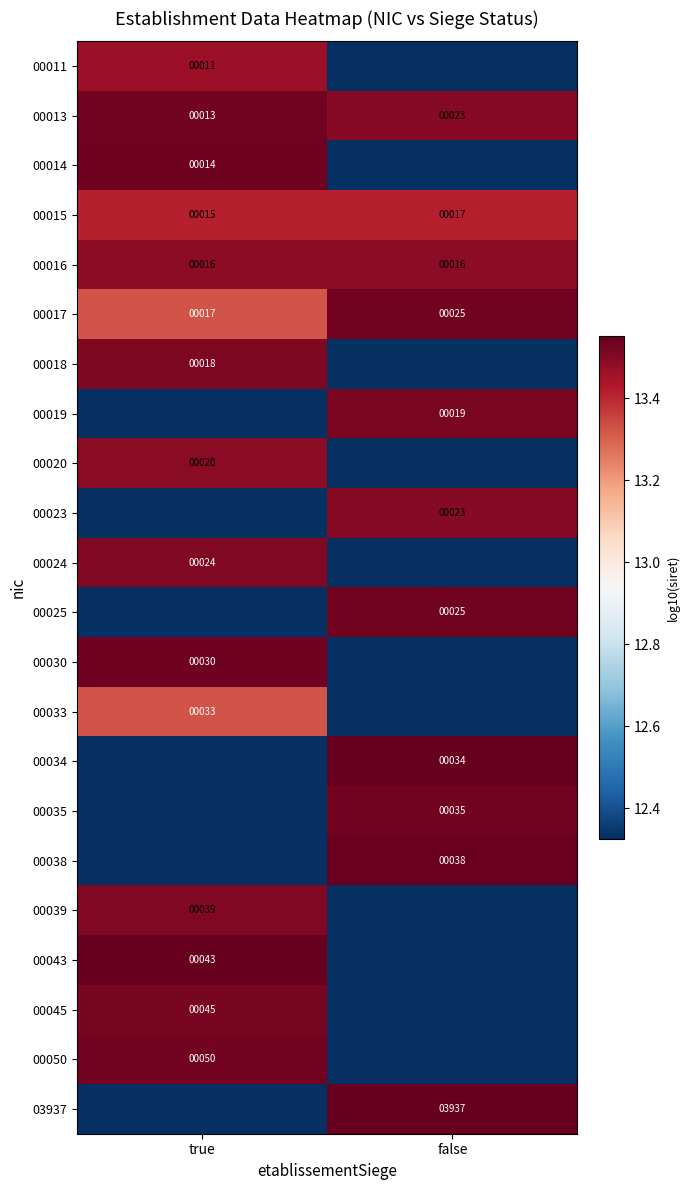

At which label is 00013 closest to 18?

true